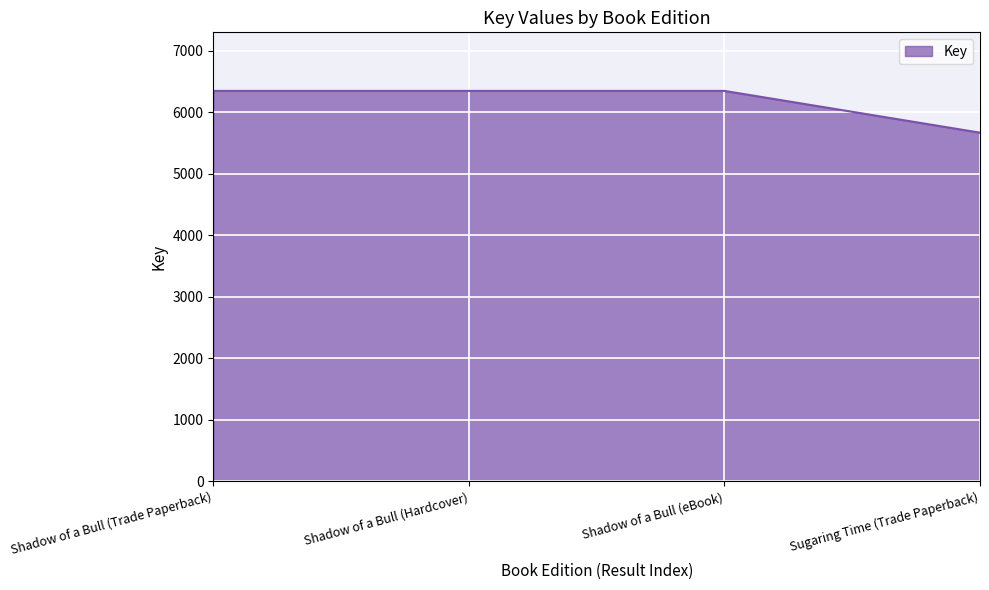

What is the change in value from Shadow of a Bull (Hardcover) to Sugaring Time (Trade Paperback)?

-679